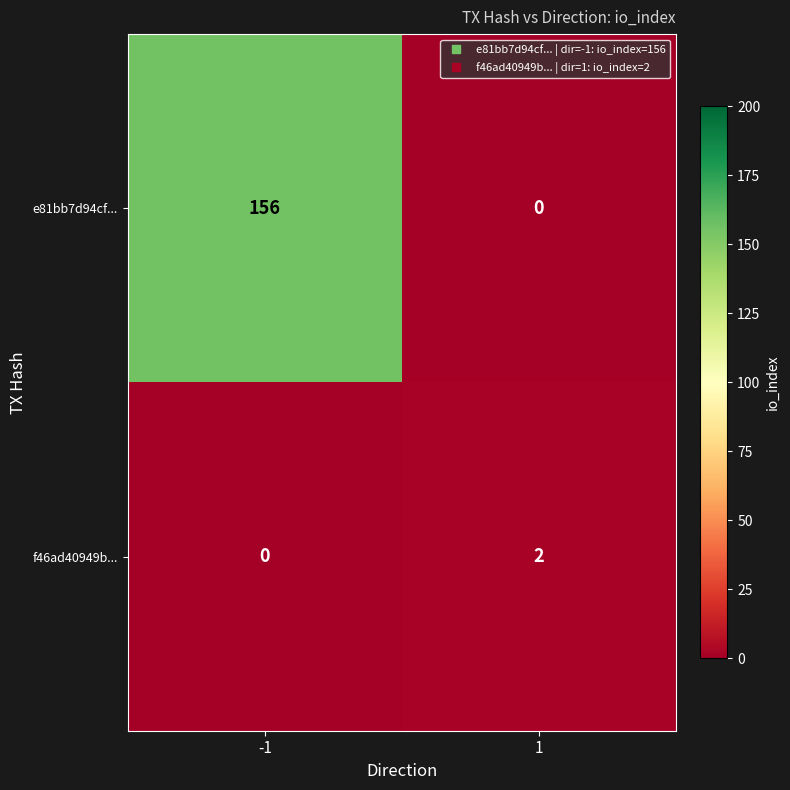

How many data points does each series have?

2